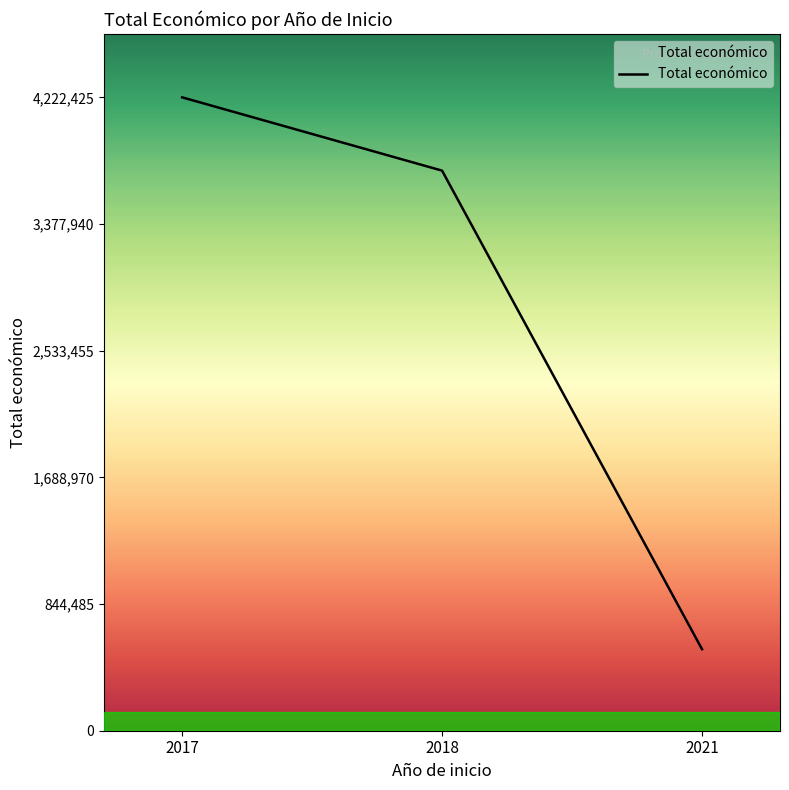

What is the minimum value shown in the chart?

543365